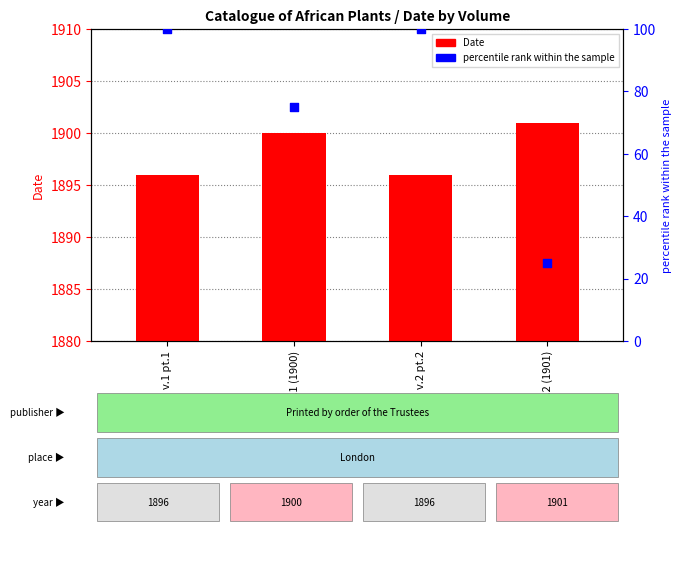

At how many categories does at least one series exceed 100?

4